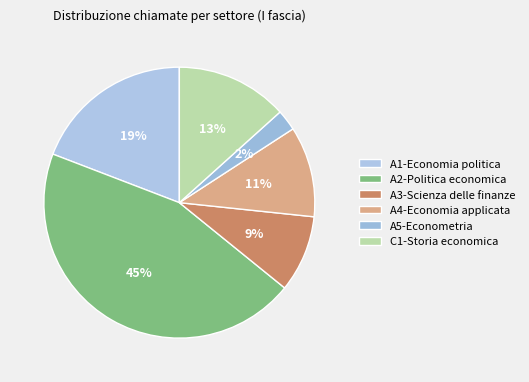

To the nearest percent, what is the combined percentage of A1-Economia politica and A4-Economia applicata?

30%